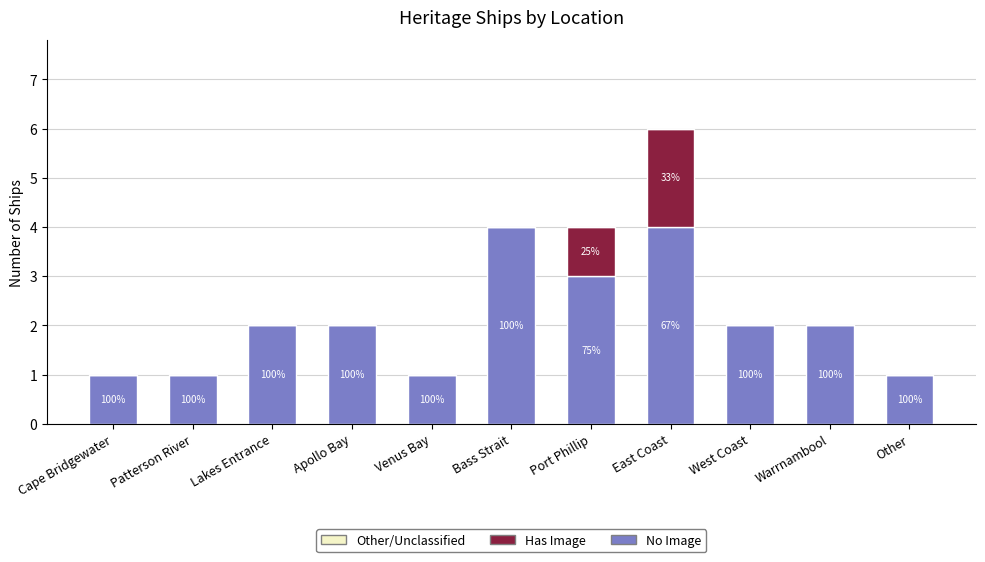

What is the highest value of the Has Image series?

2